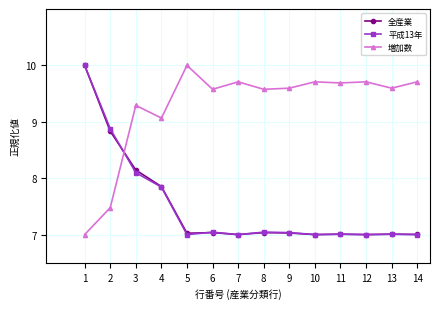

True or false: 平成13年 and 増加数 cross at least once.

True